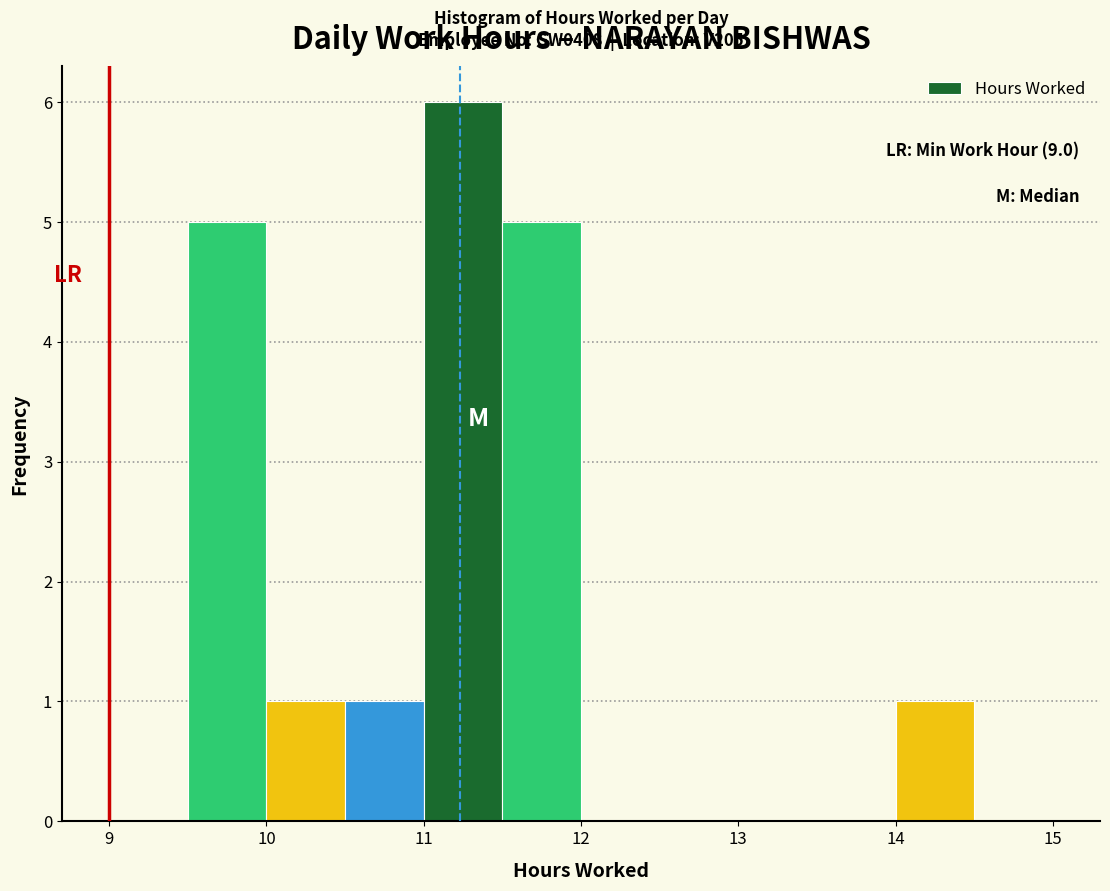

Over which range of the x-axis is the bar tallest?

11.0 to 11.5